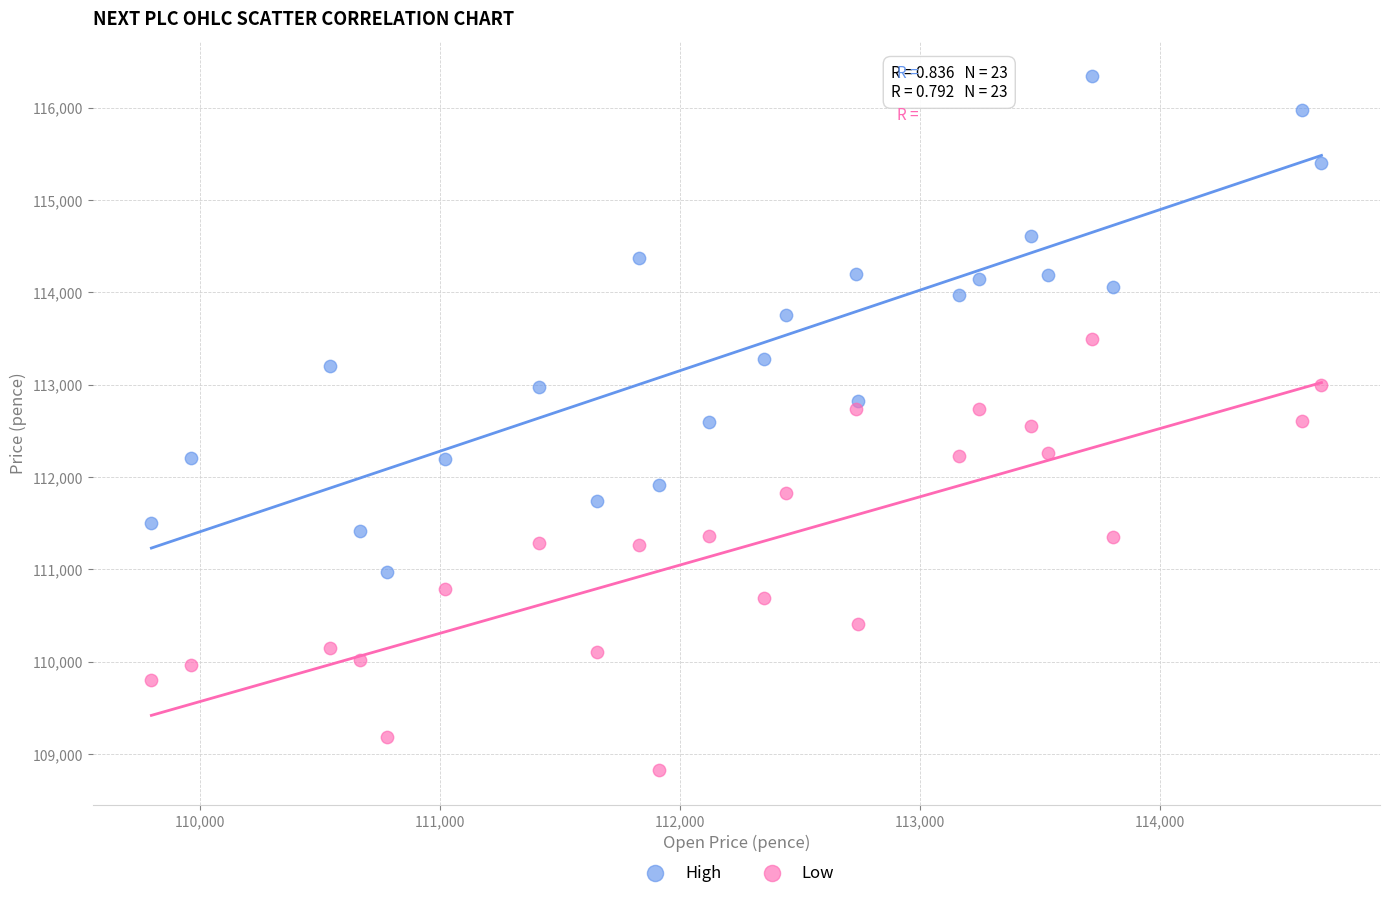

Which series reaches the minimum Y coordinate?

Low